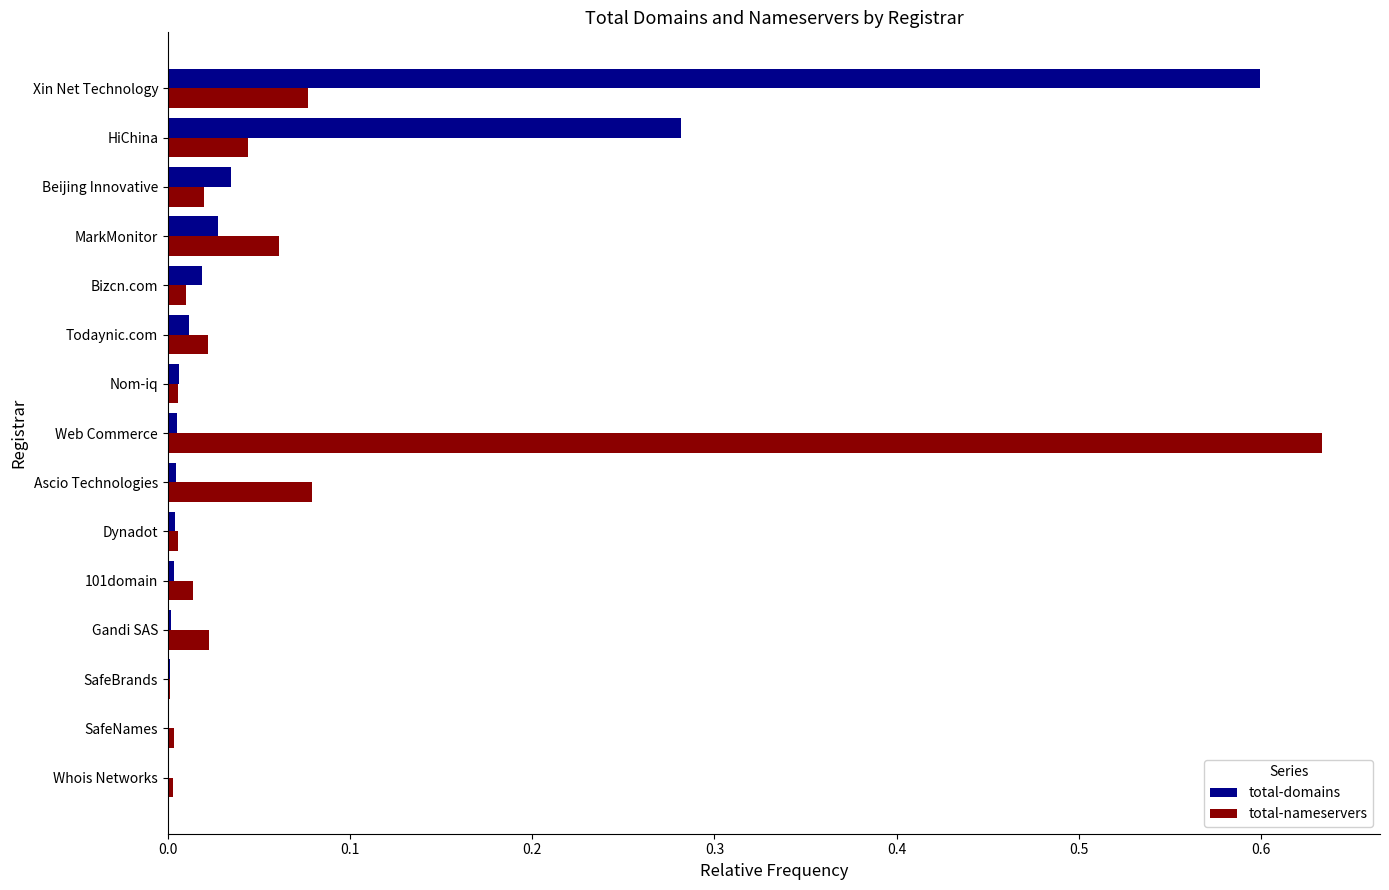

The total-nameservers series shows 0.0 at Beijing Innovative. True or false?

True